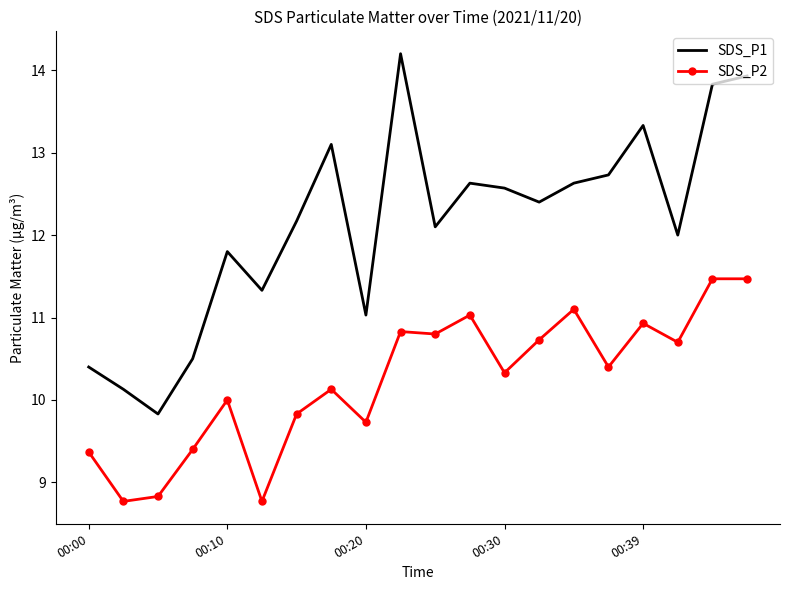

Which series has the largest range (max minus min)?

SDS_P1